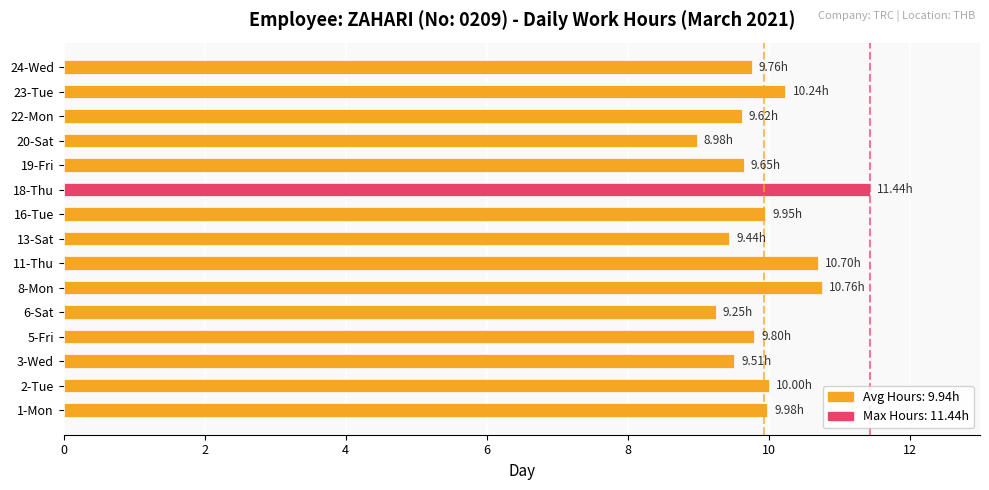

What is the change in value from 13-Sat to 24-Wed?

+0.3